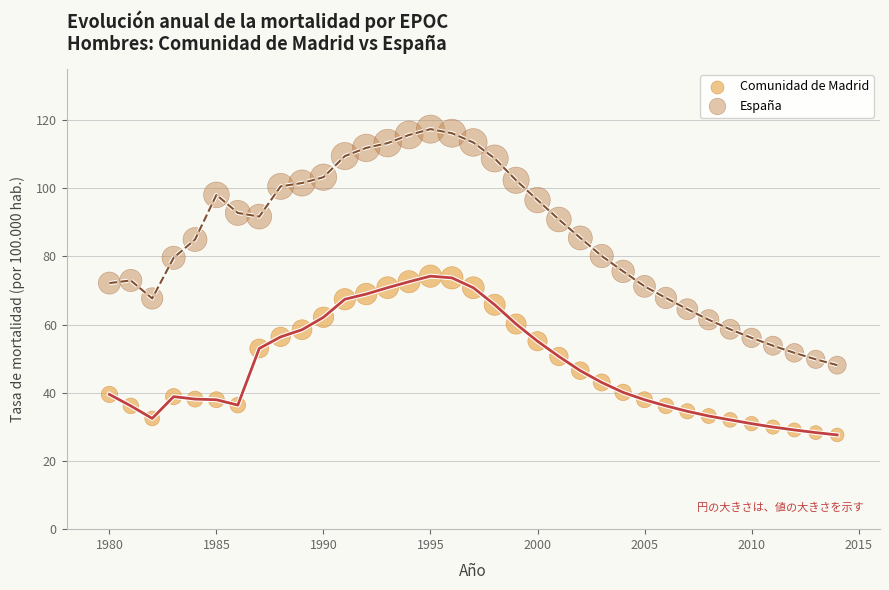

Which series contains the lowest Y value?

Comunidad de Madrid